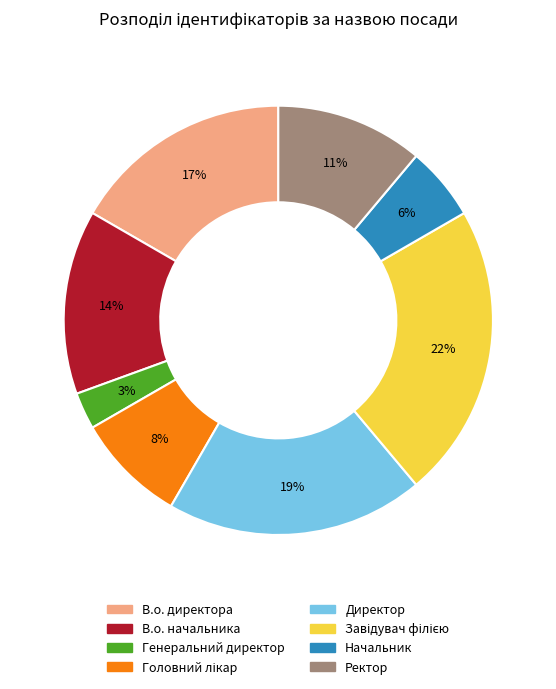

What is the smallest slice in the pie chart?

Генеральний директор